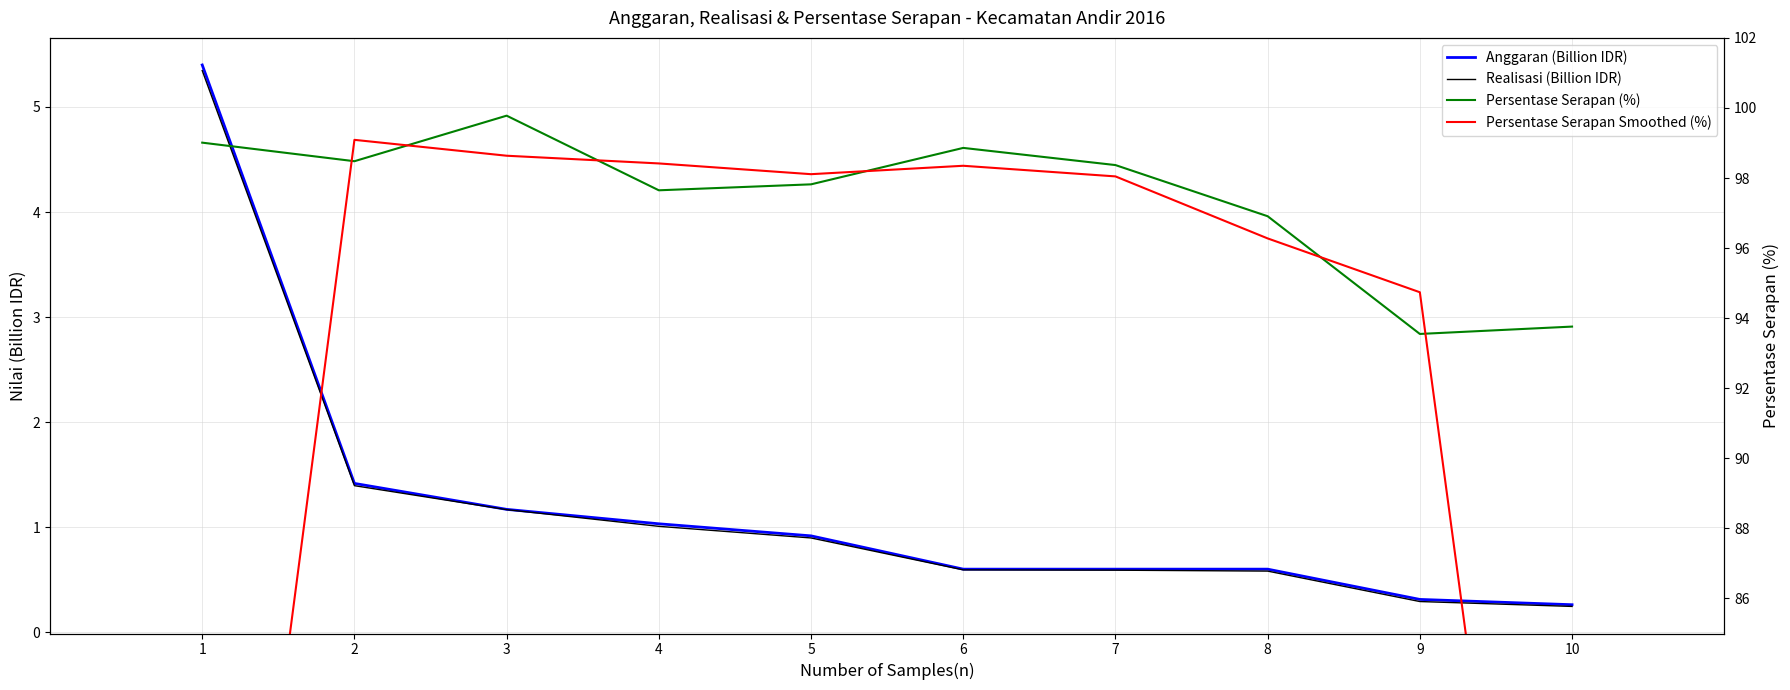

What is the average value of the Persentase Serapan (%) series?

97.4